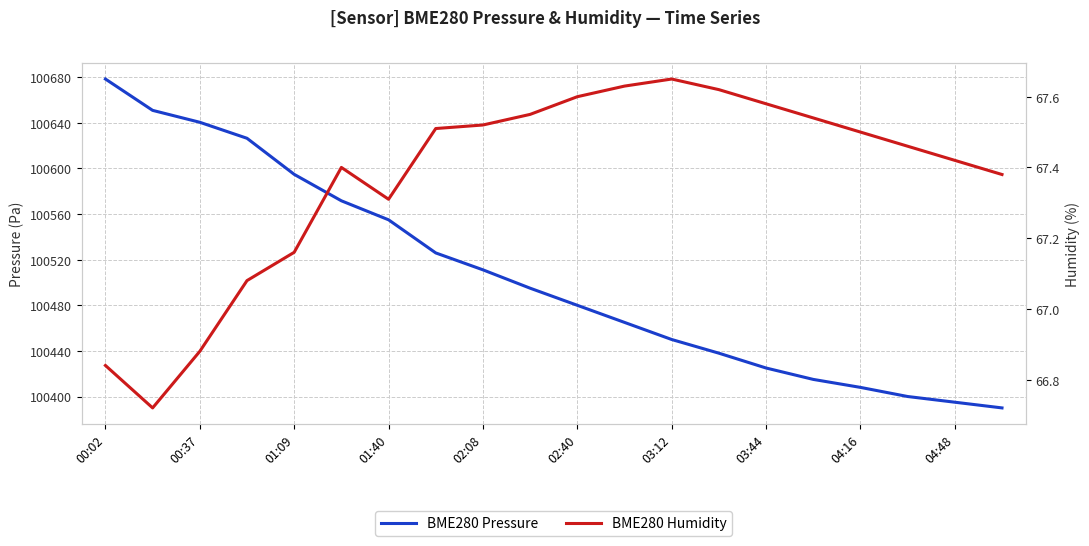

In BME280 Humidity, how many points are lower than both neighbors (excluding endpoints)?

2